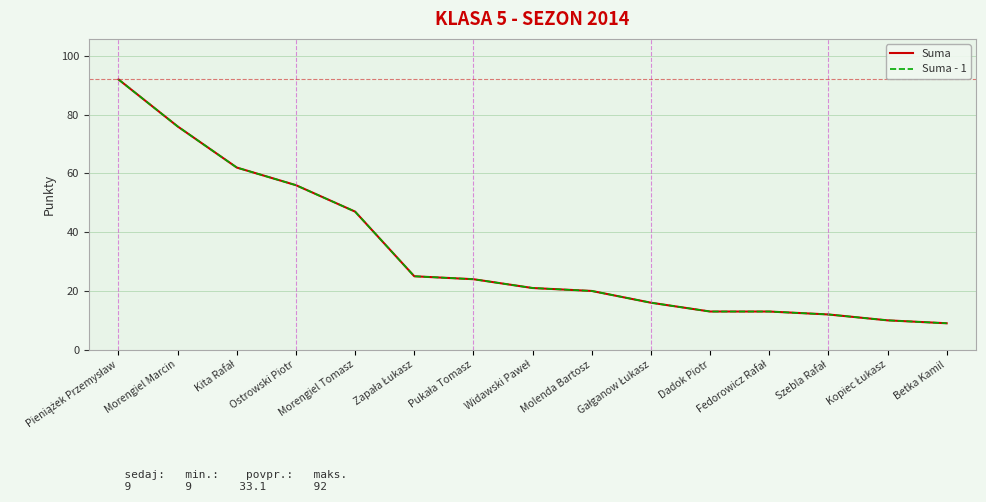

What is the label of the 12th point from the right?

Ostrowski Piotr